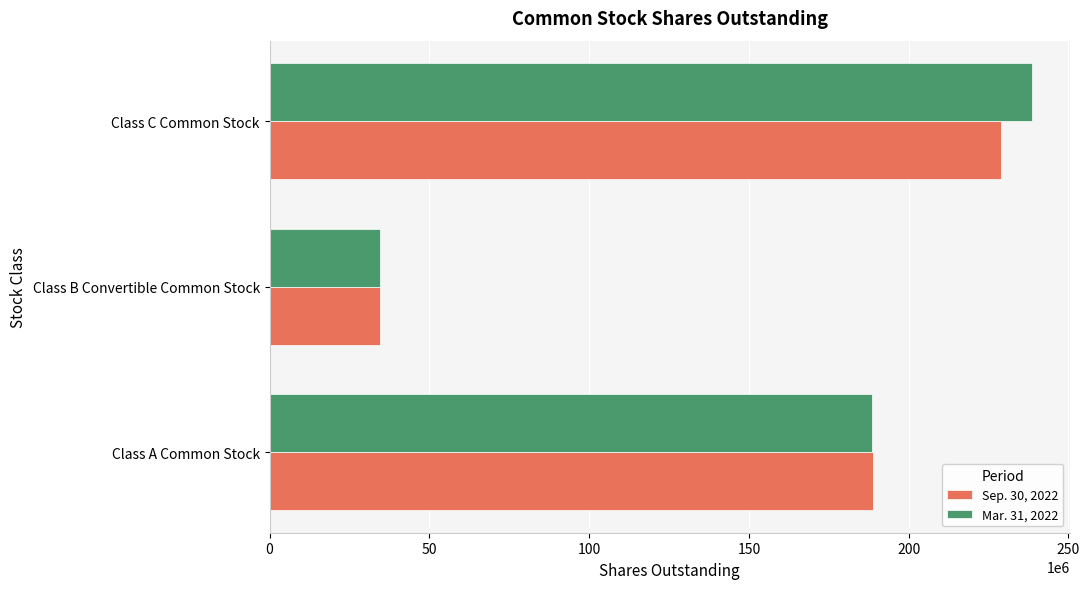

What is the total value across all series at Class B Convertible Common Stock?

68900000